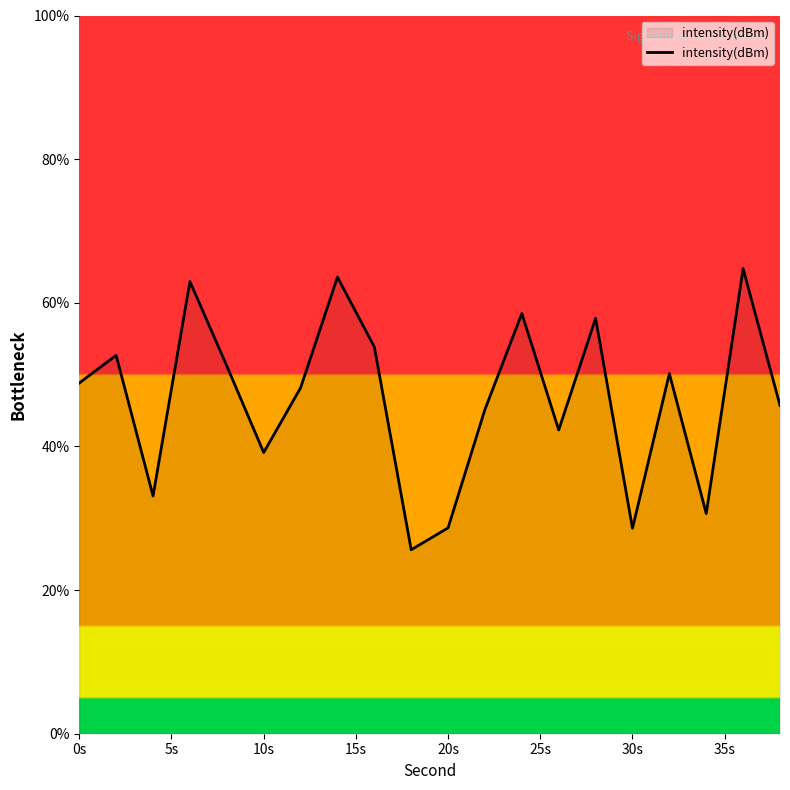

What is the minimum value shown in the chart?

25.6